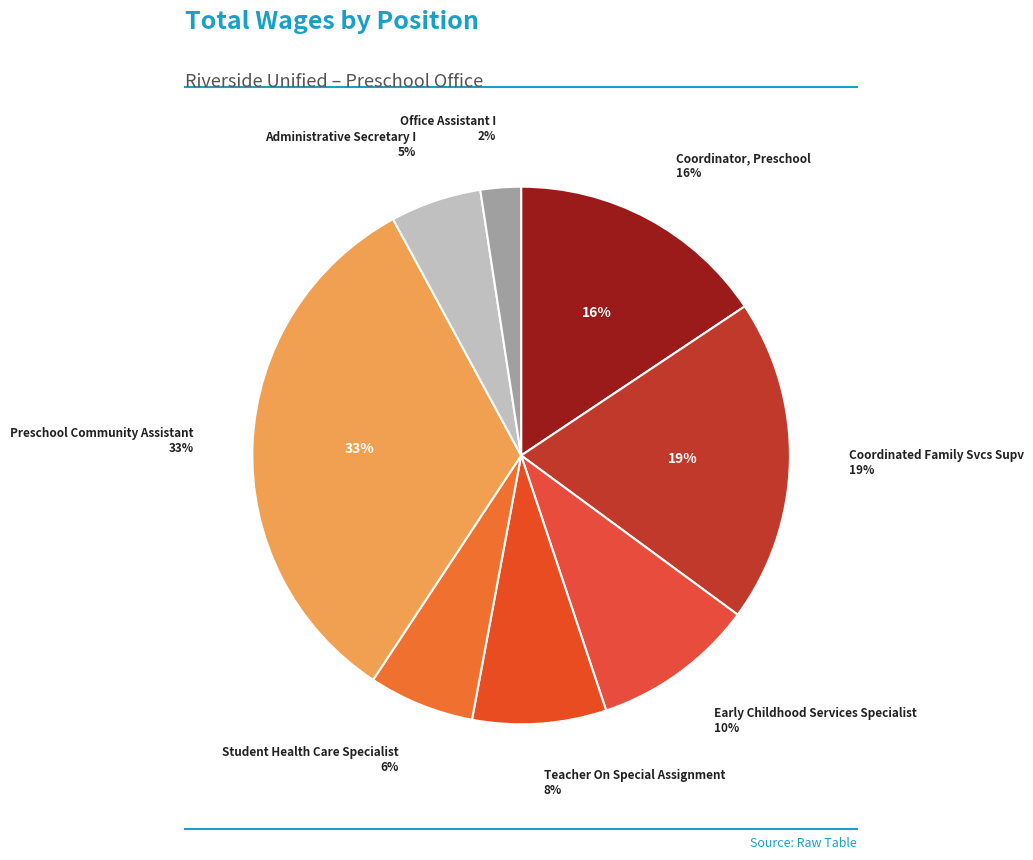

How many slices are in this pie chart?

8